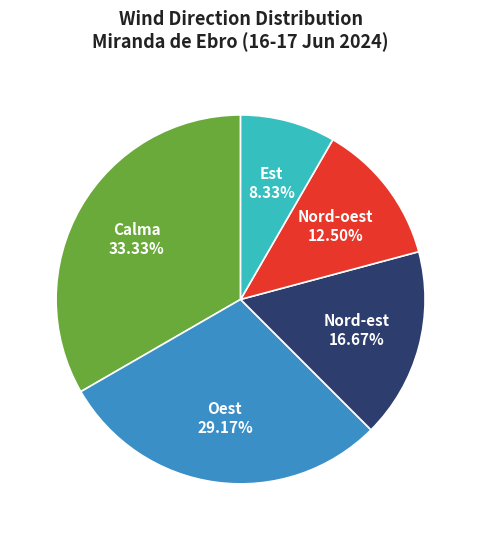

Rank the categories by value from highest to lowest.

Calma, Oest, Nord-est, Nord-oest, Est